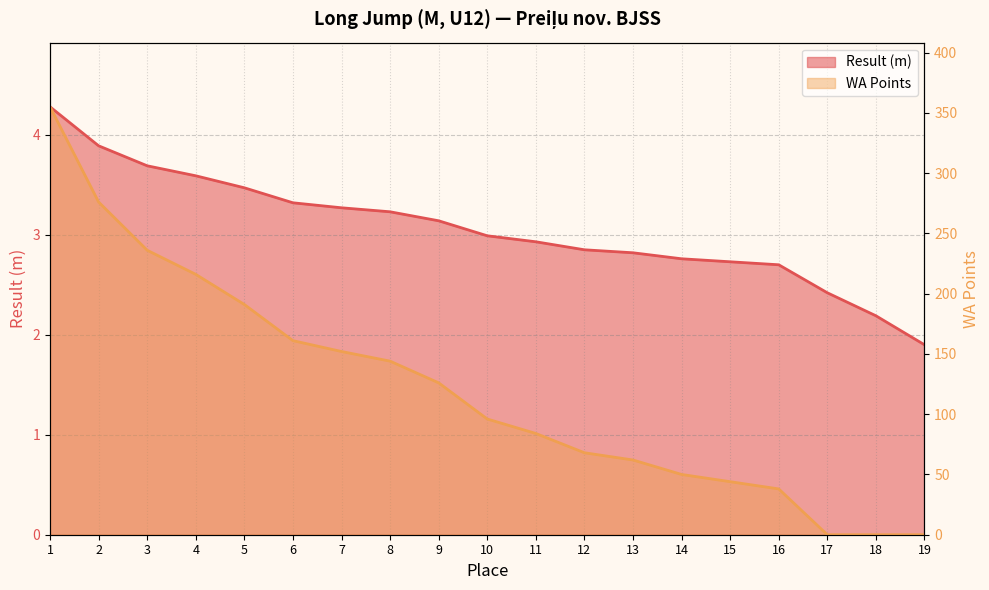

Rank the series by their maximum value, from highest to lowest.

WA Points, Result (m)